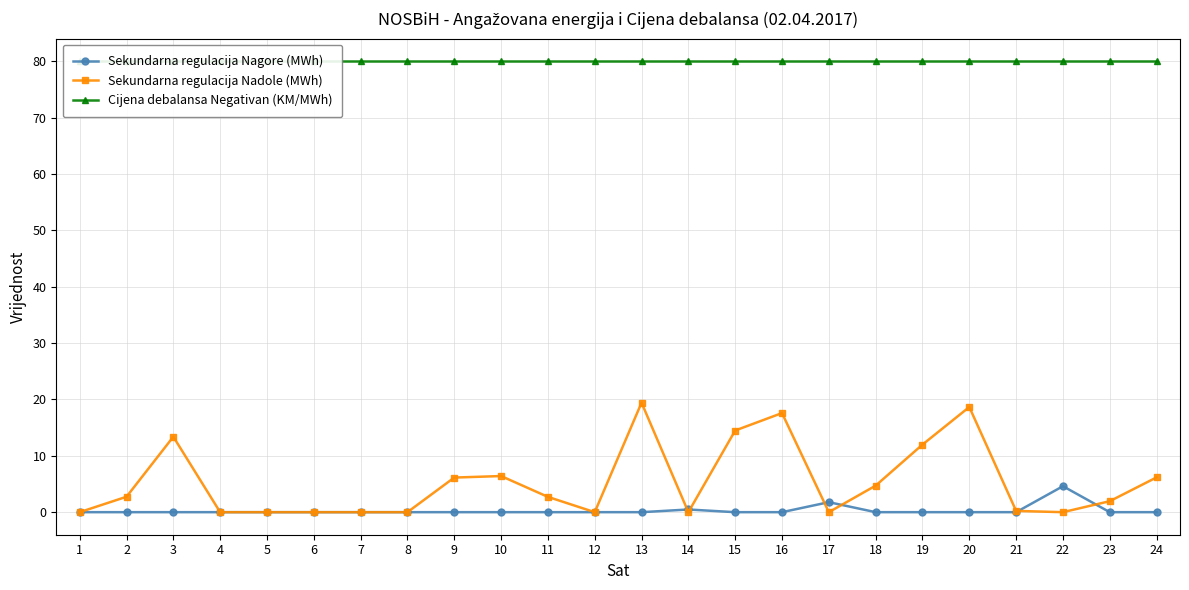

List the labels in order of Sekundarna regulacija Nadole (MWh) value, largest first.

13, 20, 16, 15, 3, 19, 10, 24, 9, 18, 2, 11, 23, 21, 1, 4, 5, 6, 7, 8, 12, 14, 17, 22